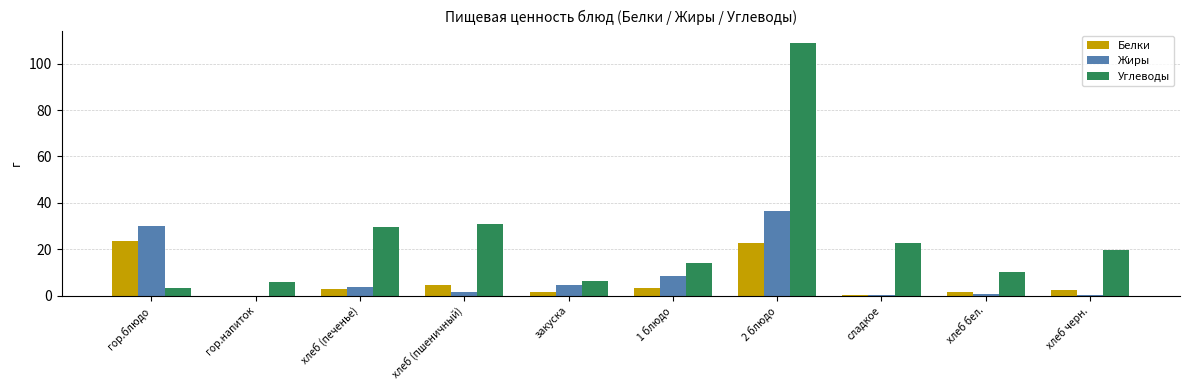

At which category is the sum across all series the highest?

2 блюдо